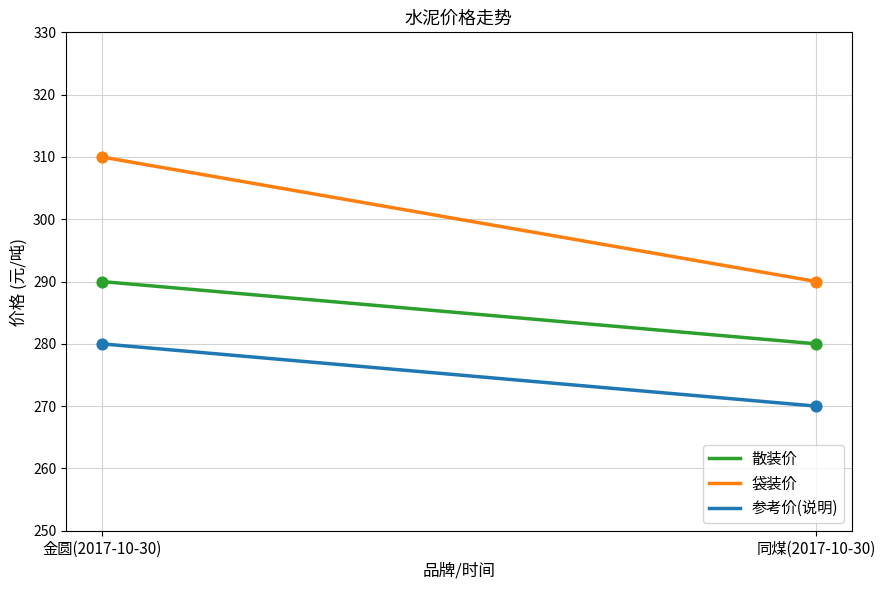

What is the total value across all series at 金圆(2017-10-30)?

880